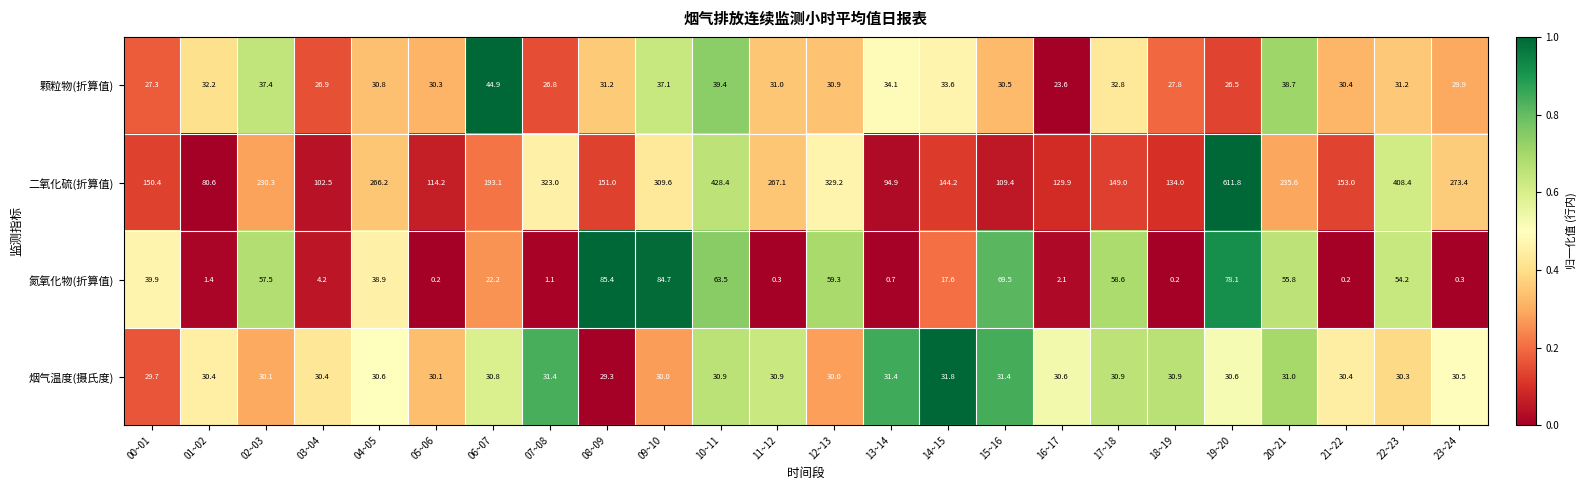

How many values in the 二氧化硫(折算值) series are below 193?

12